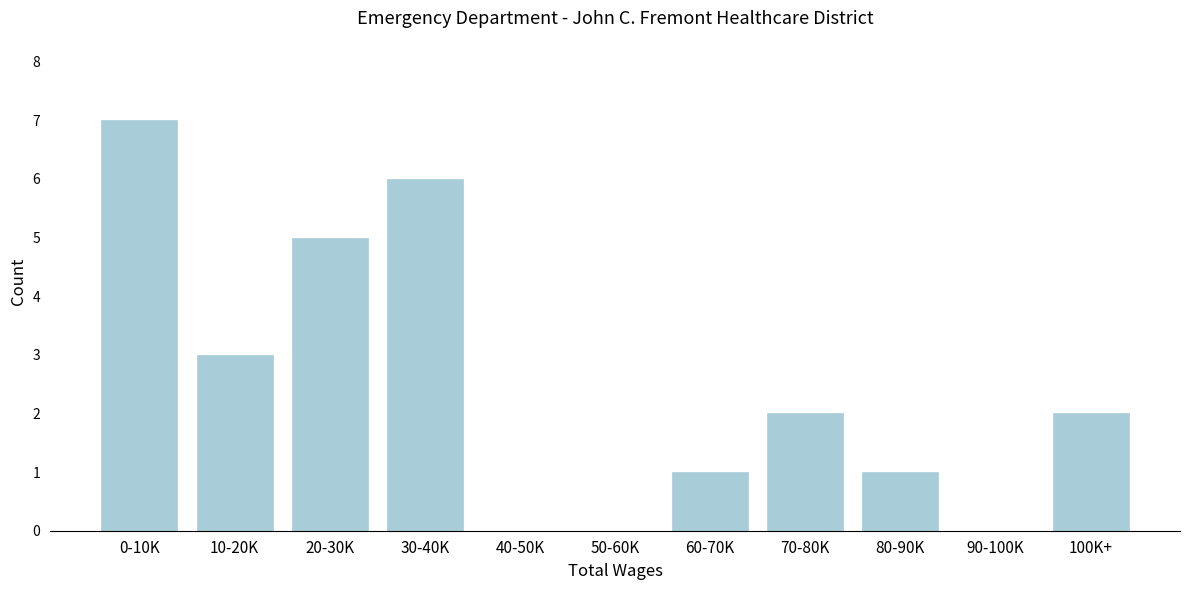

Reading right to left, list all the values displayed in this chart.

100K+=2	90-100K=0	80-90K=1	70-80K=2	60-70K=1	50-60K=0	40-50K=0	30-40K=6	20-30K=5	10-20K=3	0-10K=7